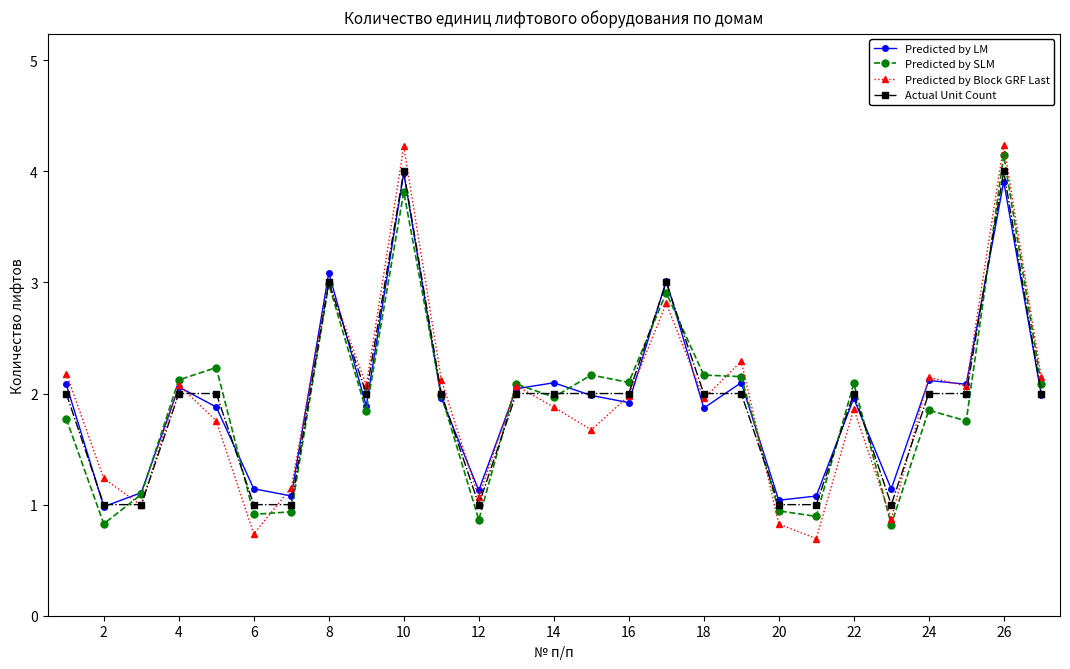

Which series has the widest spread of values?

Predicted by Block GRF Last